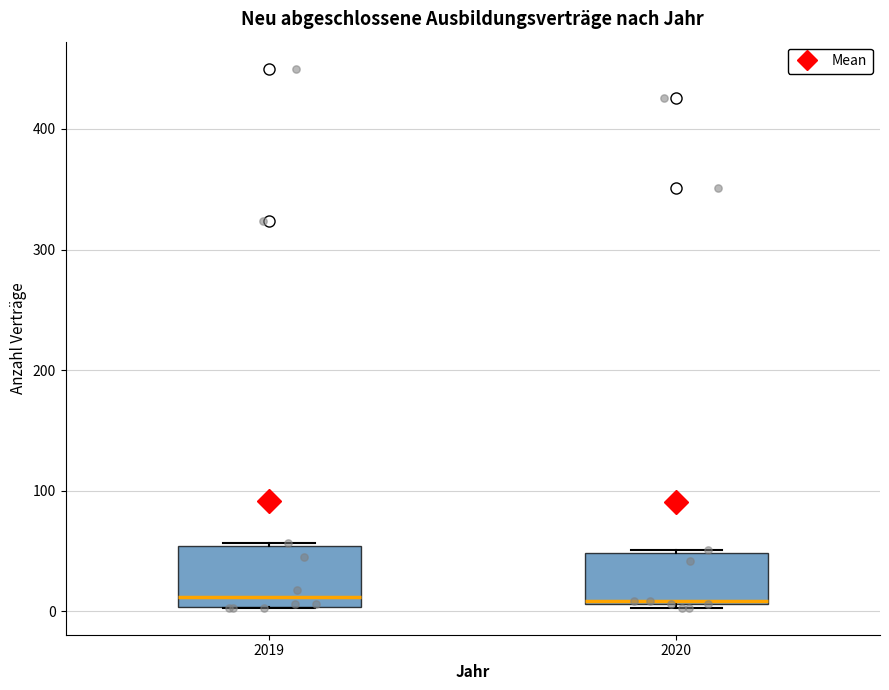

Where does the median line of the box at x = 2019 sit on the y-axis? The values are not printed on the chart, so give them approximately, as read against the axis.

10